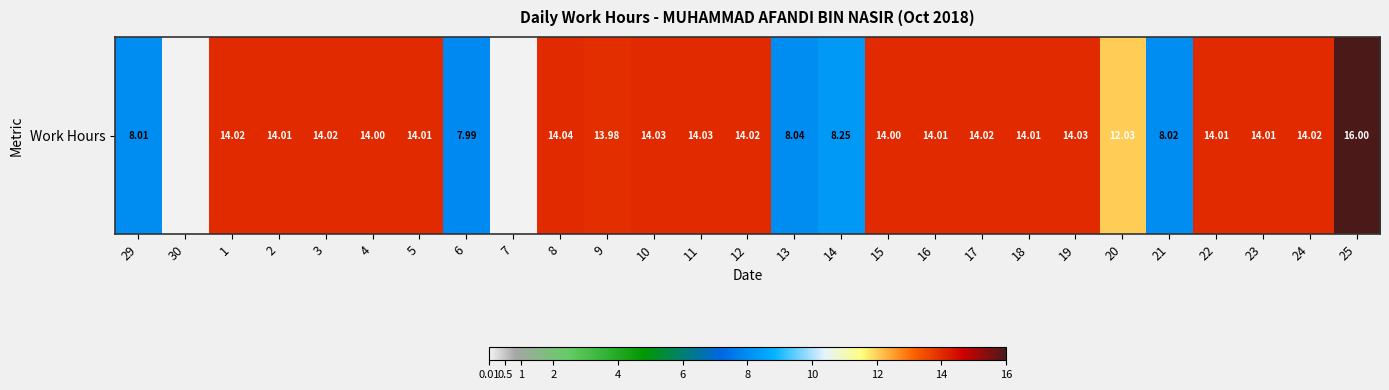

Reading left to right, transcribe all the data shown in this chart.

29=8.0	30=0.0	1=14.0	2=14.0	3=14.0	4=14.0	5=14.0	6=8.0	7=0.0	8=14.0	9=14.0	10=14.0	11=14.0	12=14.0	13=8.0	14=8.2	15=14.0	16=14.0	17=14.0	18=14.0	19=14.0	20=12.0	21=8.0	22=14.0	23=14.0	24=14.0	25=16.0